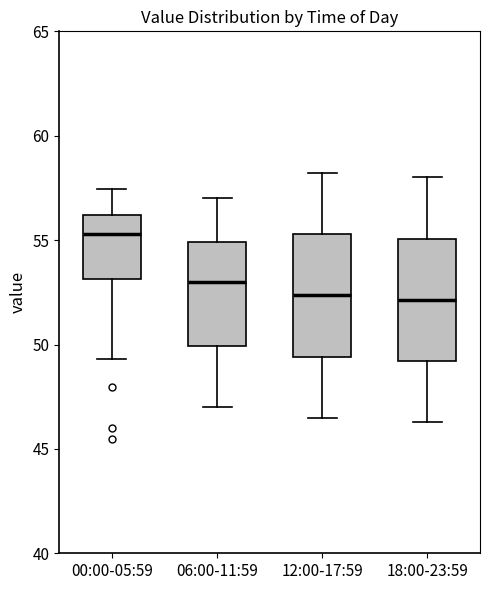

Reading left to right, transcribe this box plot: for each box, give where its median line is, the range the box spans, and where its two whiskers end, as read against the y-axis. The values are not printed on the chart, so give them approximately, as read against the axis.

00:00-05:59: median 55.5, box 53.0 to 56.0, whiskers 49.5 to 57.5
06:00-11:59: median 53.0, box 50.0 to 55.0, whiskers 47.0 to 57.0
12:00-17:59: median 52.5, box 49.5 to 55.5, whiskers 46.5 to 58.0
18:00-23:59: median 52.0, box 49.0 to 55.0, whiskers 46.5 to 58.0